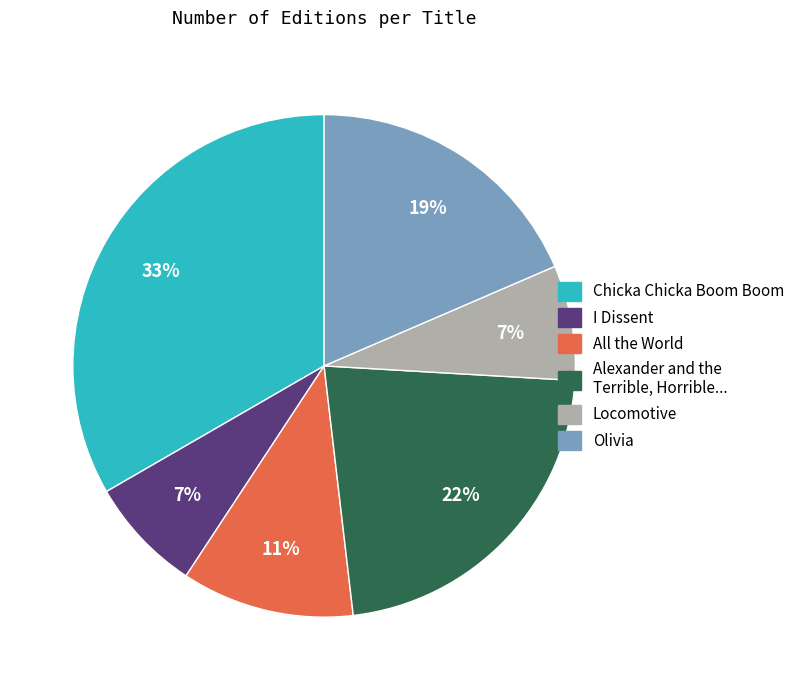

To the nearest percent, what is the average slice percentage?

17%